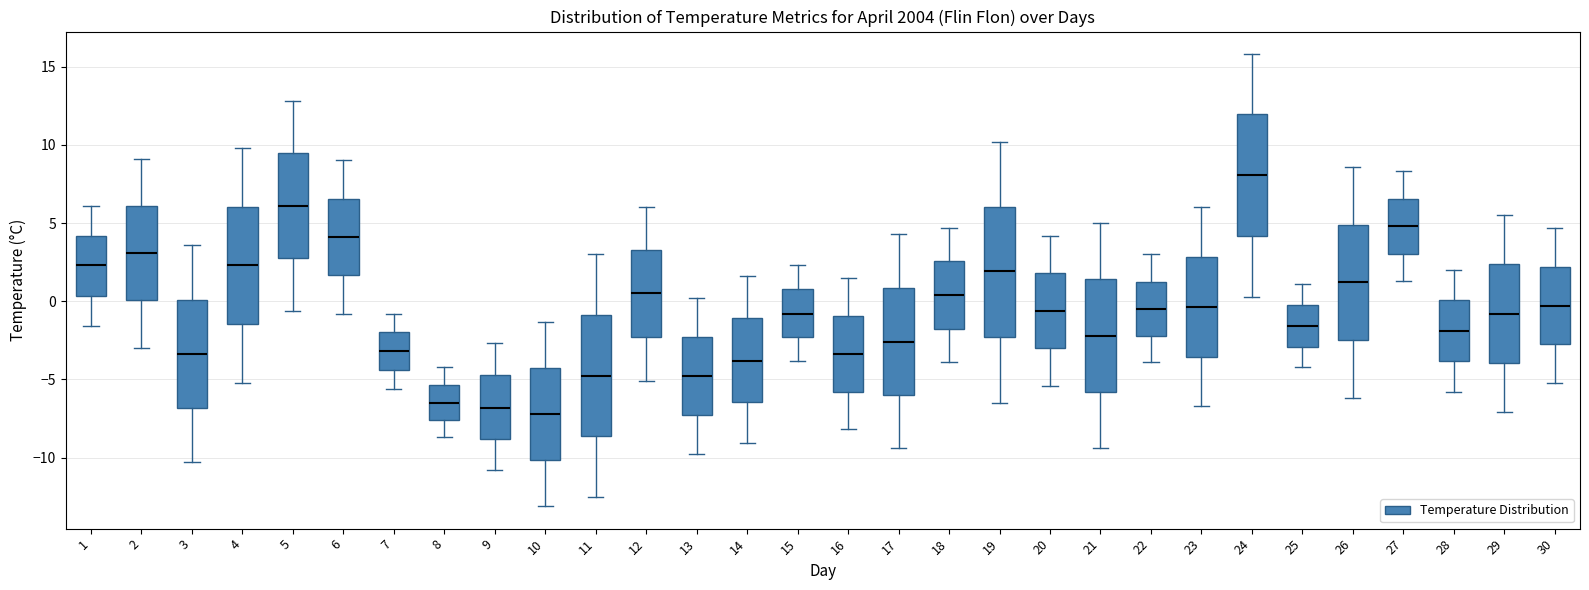

Which box's median line is the highest?

24